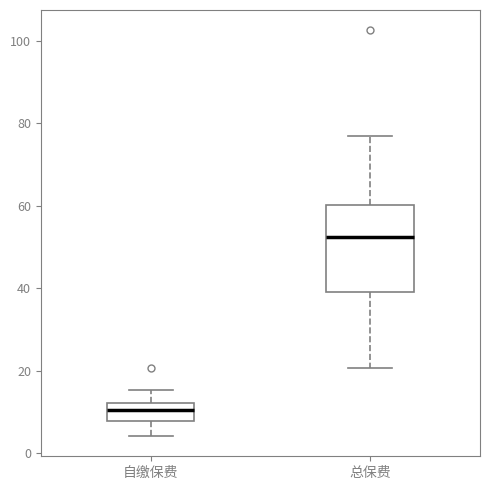

Which box has the lowest median line?

自缴保费